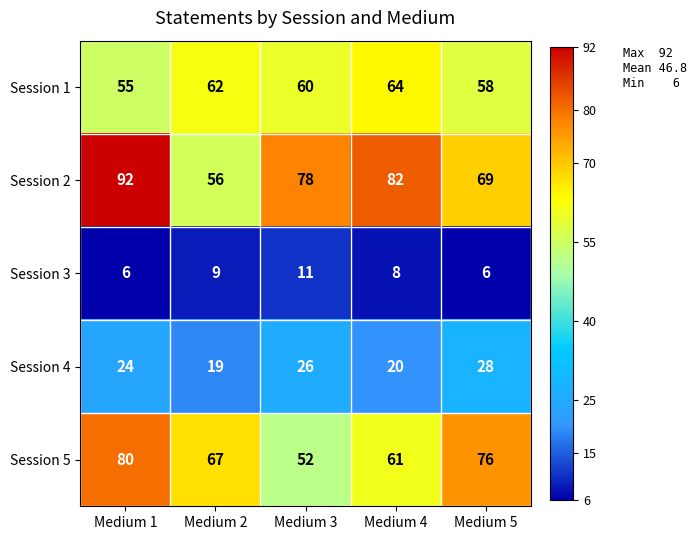

True or false: Session 4 has a value of 19 at Medium 2.

True